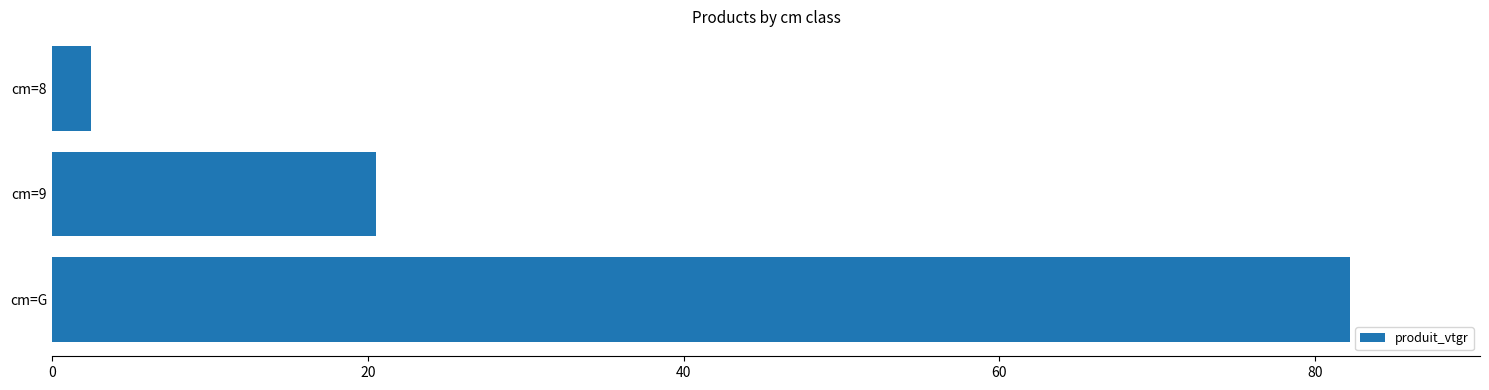

How many bars are there in total?

3